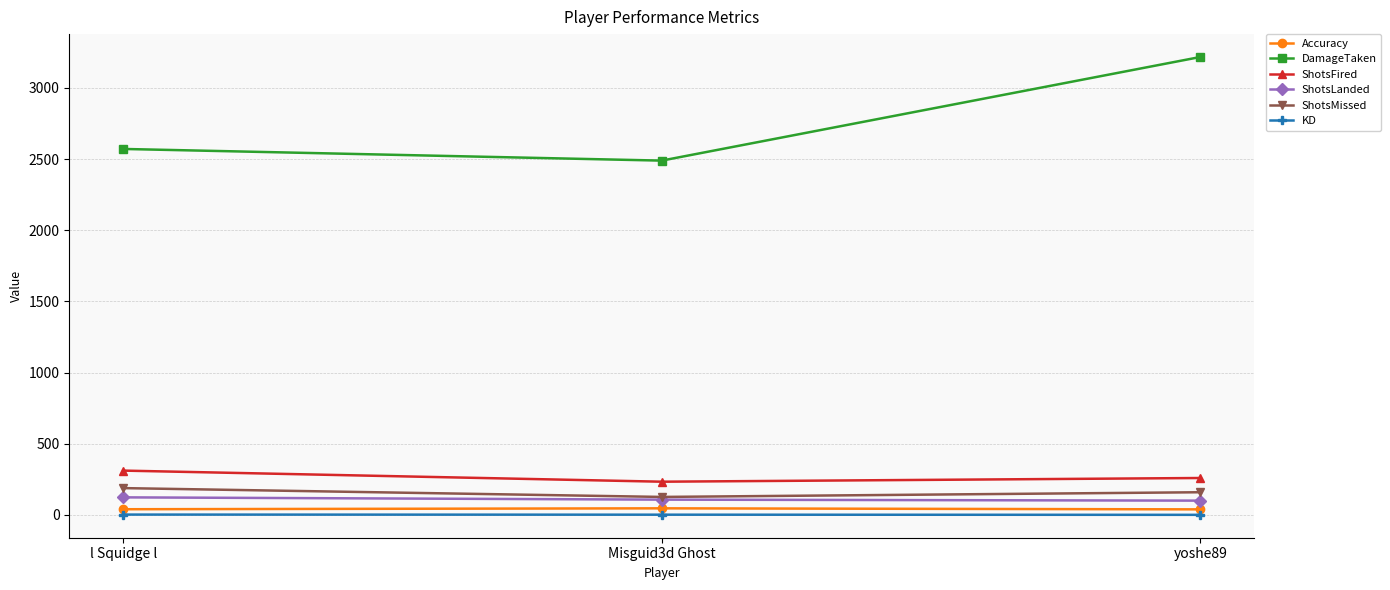

What is the label of the 1st point from the left?

l Squidge l